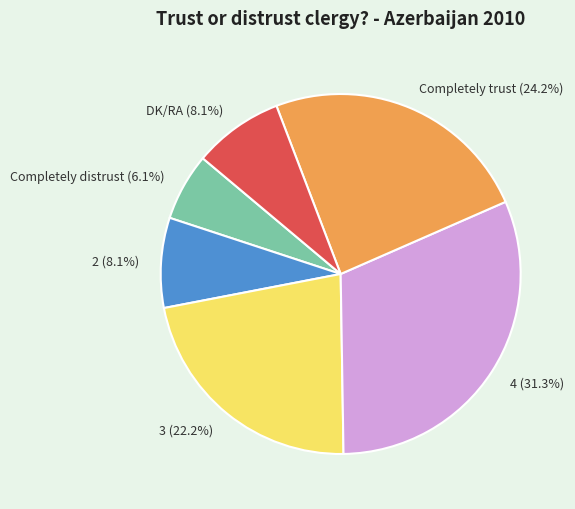

To the nearest percent, what portion does Completely distrust represent?

6%